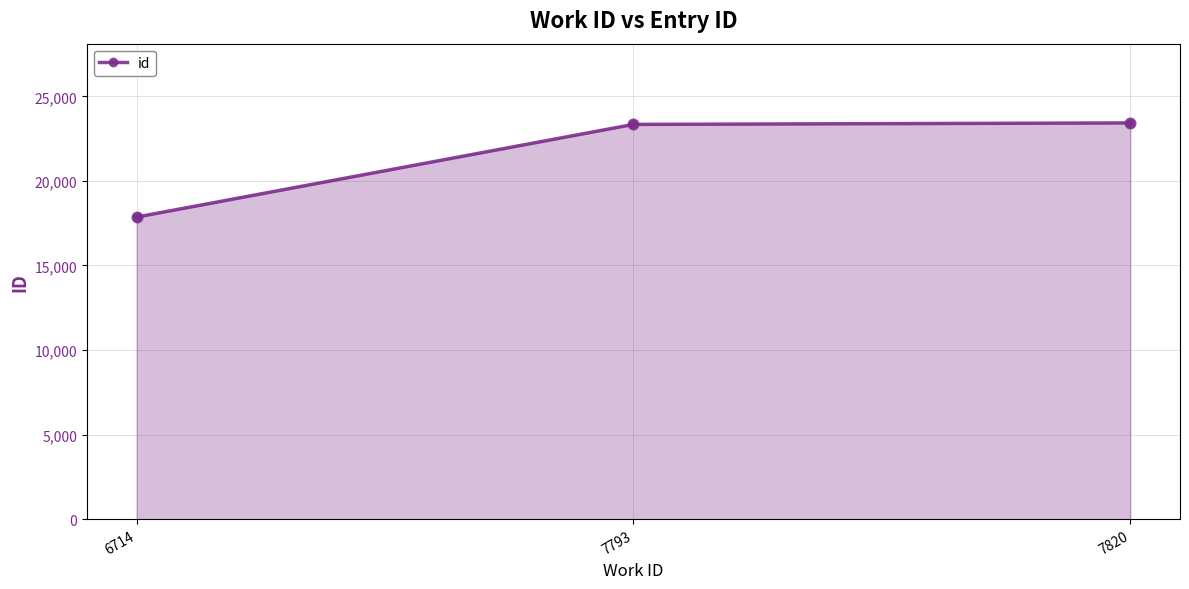

What is the change in value from 6714 to 7820?

+5568